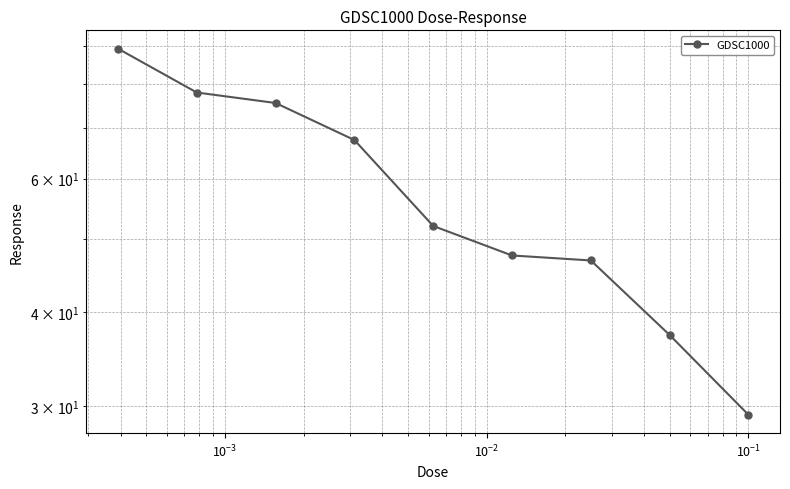

Reading left to right, what are all the values shown in this chart?

89.2	78.0	75.6	67.5	51.9	47.5	46.8	37.3	29.2